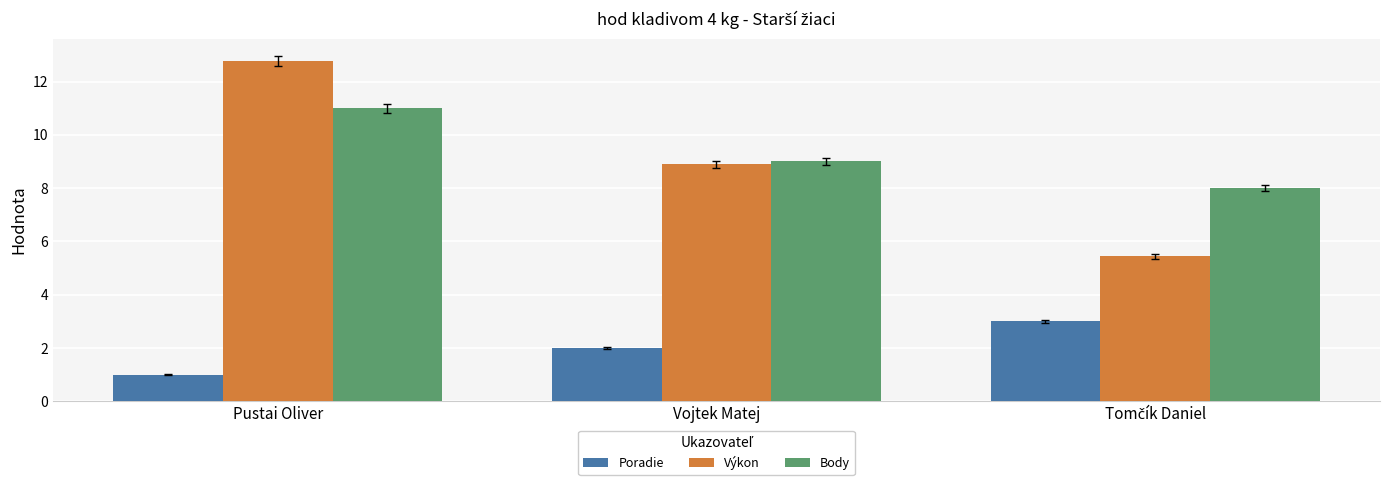

Rank the series at Pustai Oliver from lowest to highest value.

Poradie, Body, Výkon